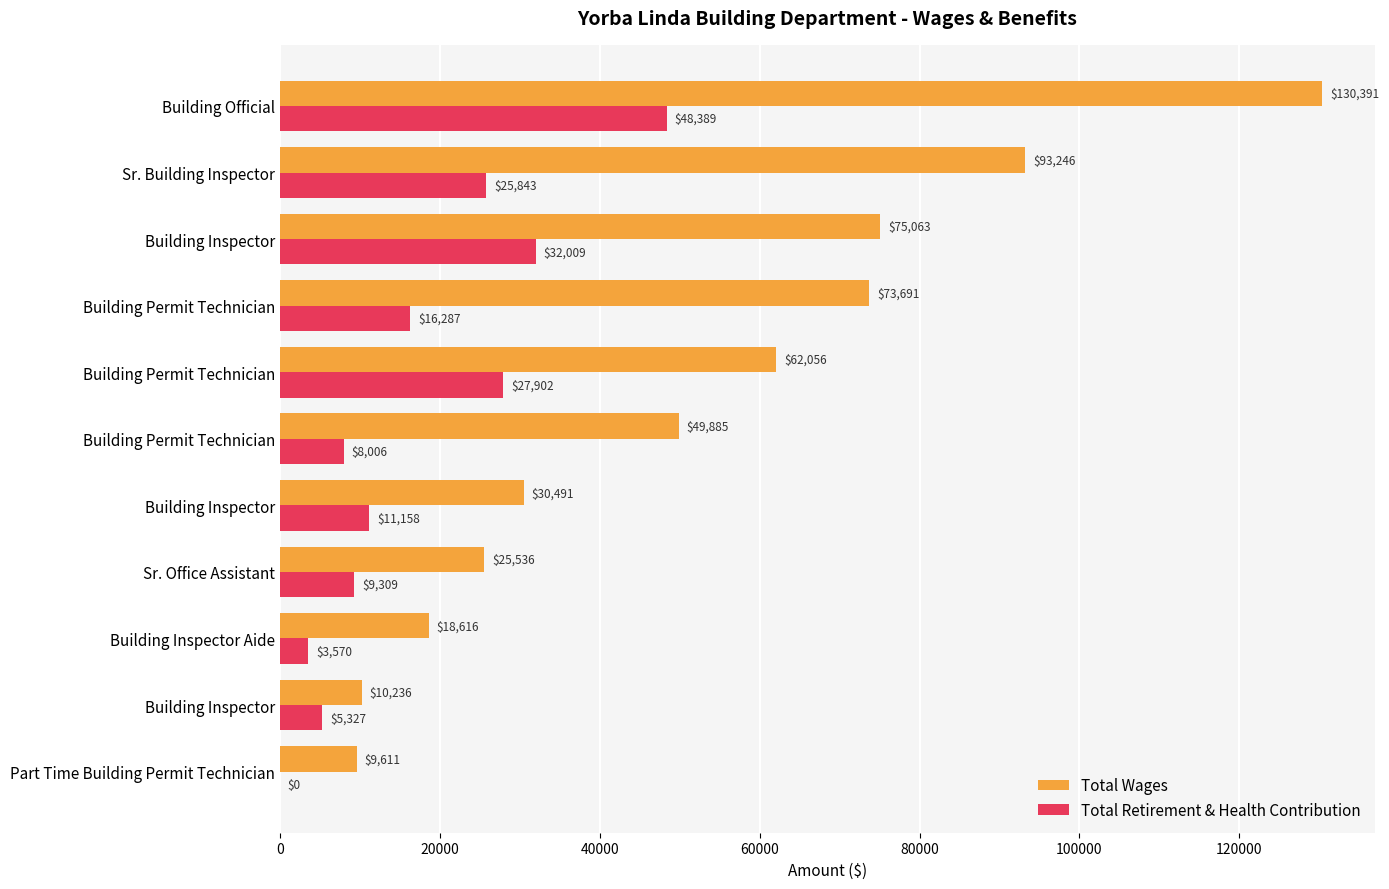

What are all the series names shown in the legend?

Total Wages, Total Retirement & Health Contribution